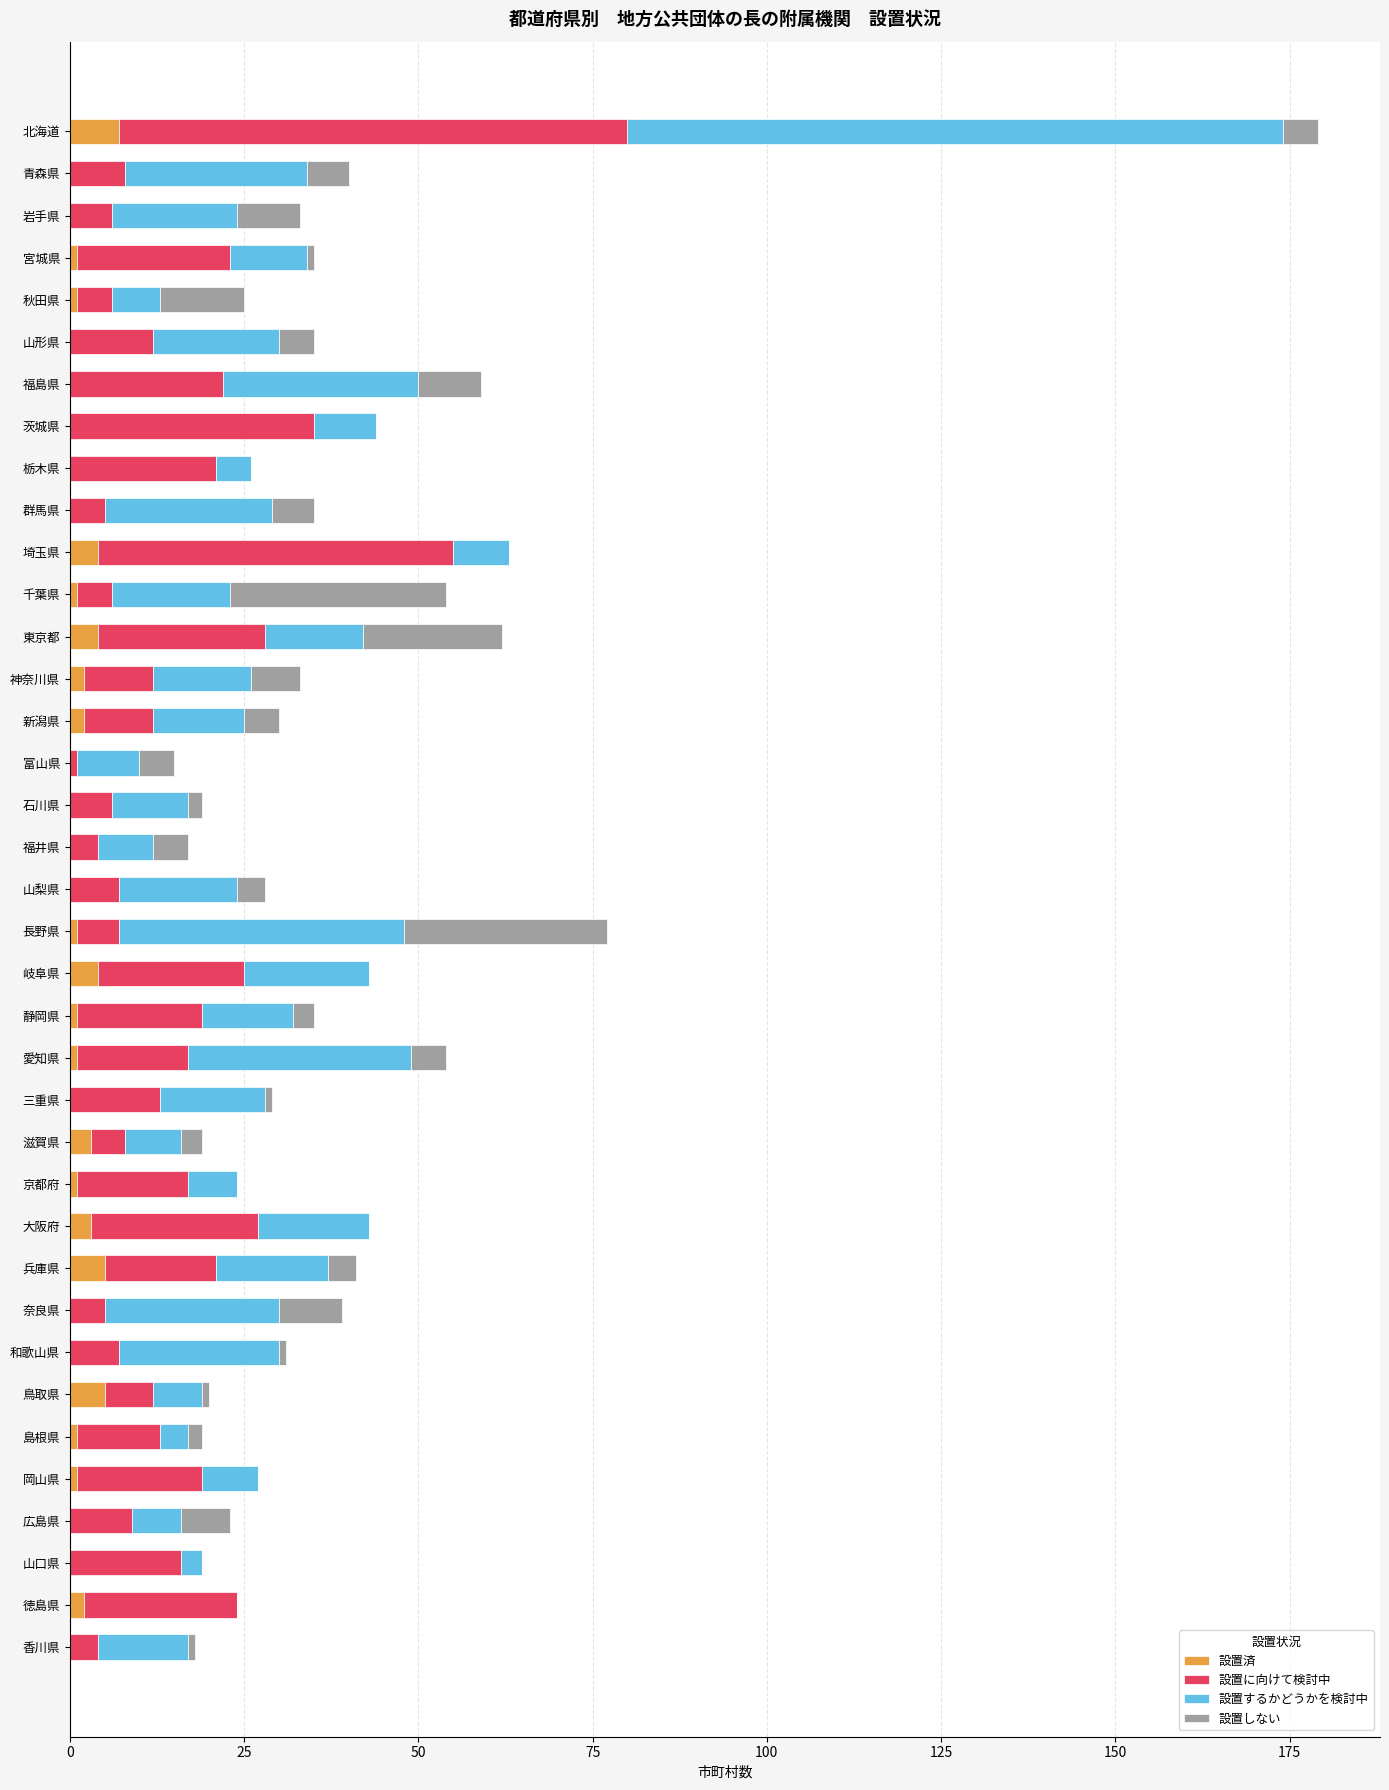

What is the total value across all series at 栃木県?

26